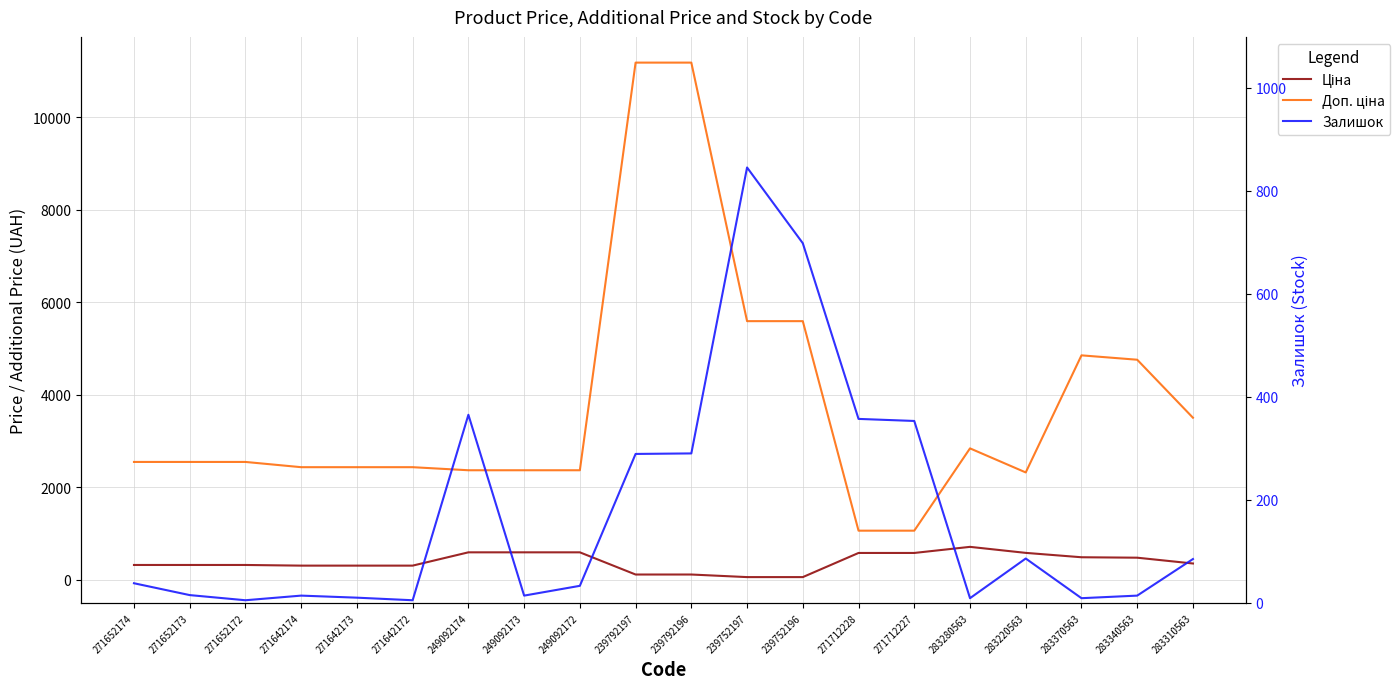

What is the label of the 20th point from the right?

271652174